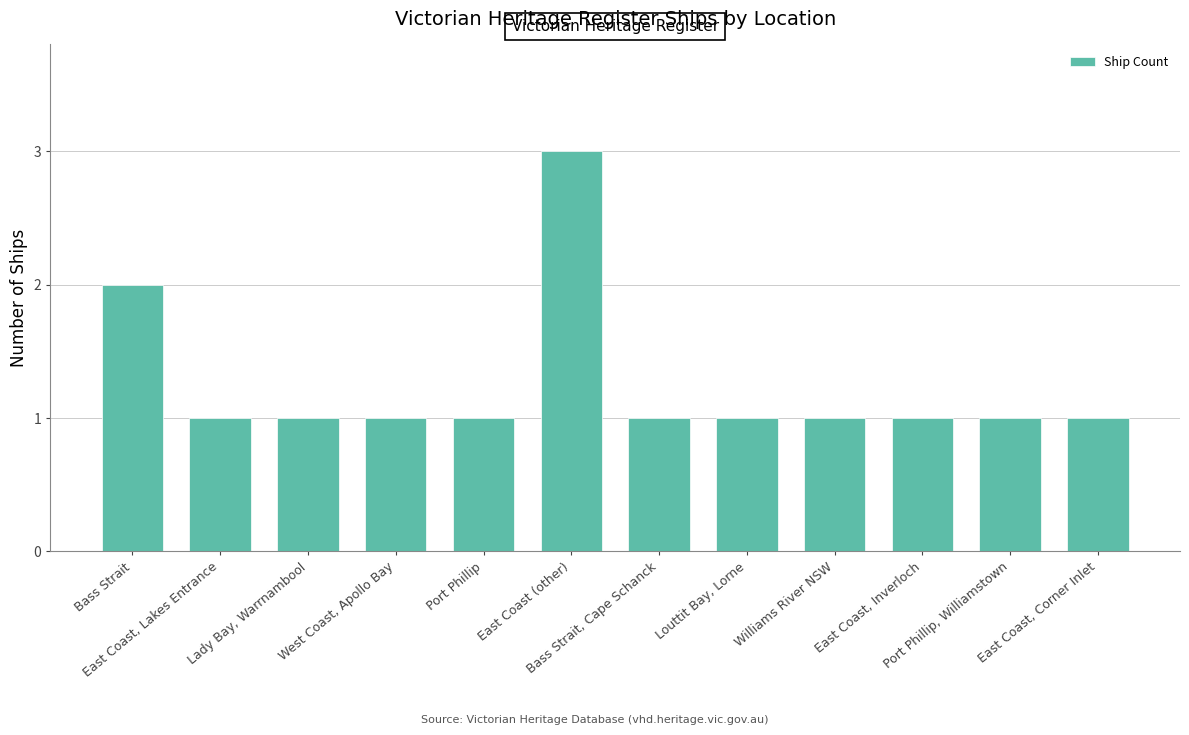

What is the approximate value at Louttit Bay, Lorne?

1